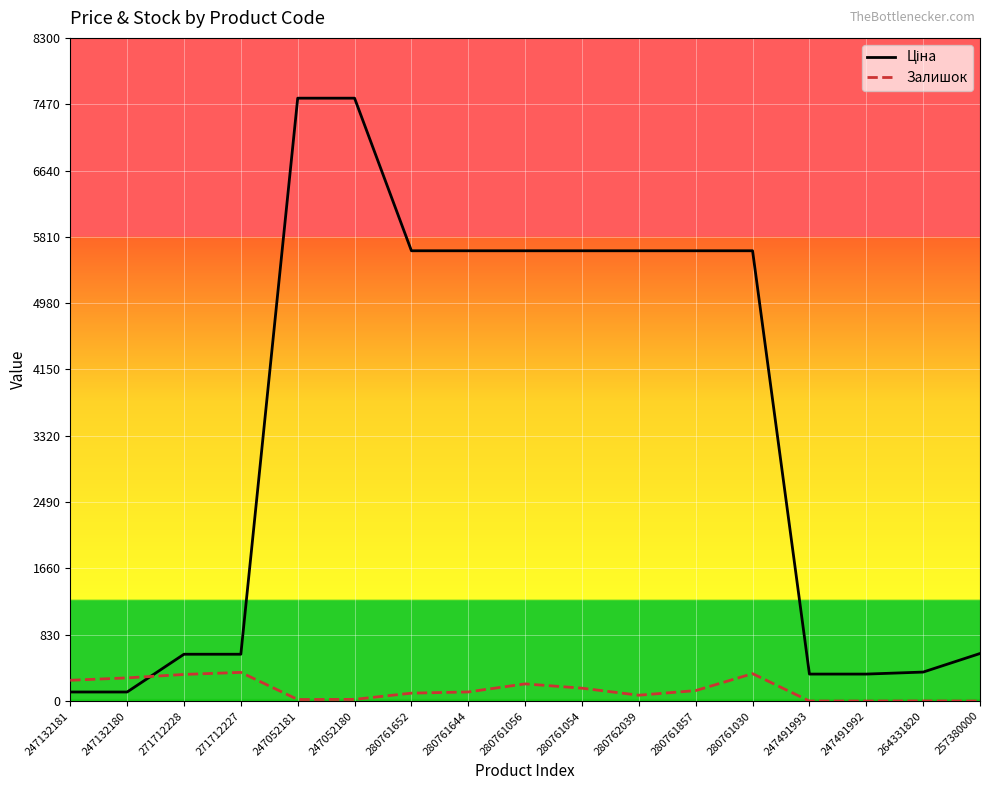

What is the total value across all series at 271712228?

919.0